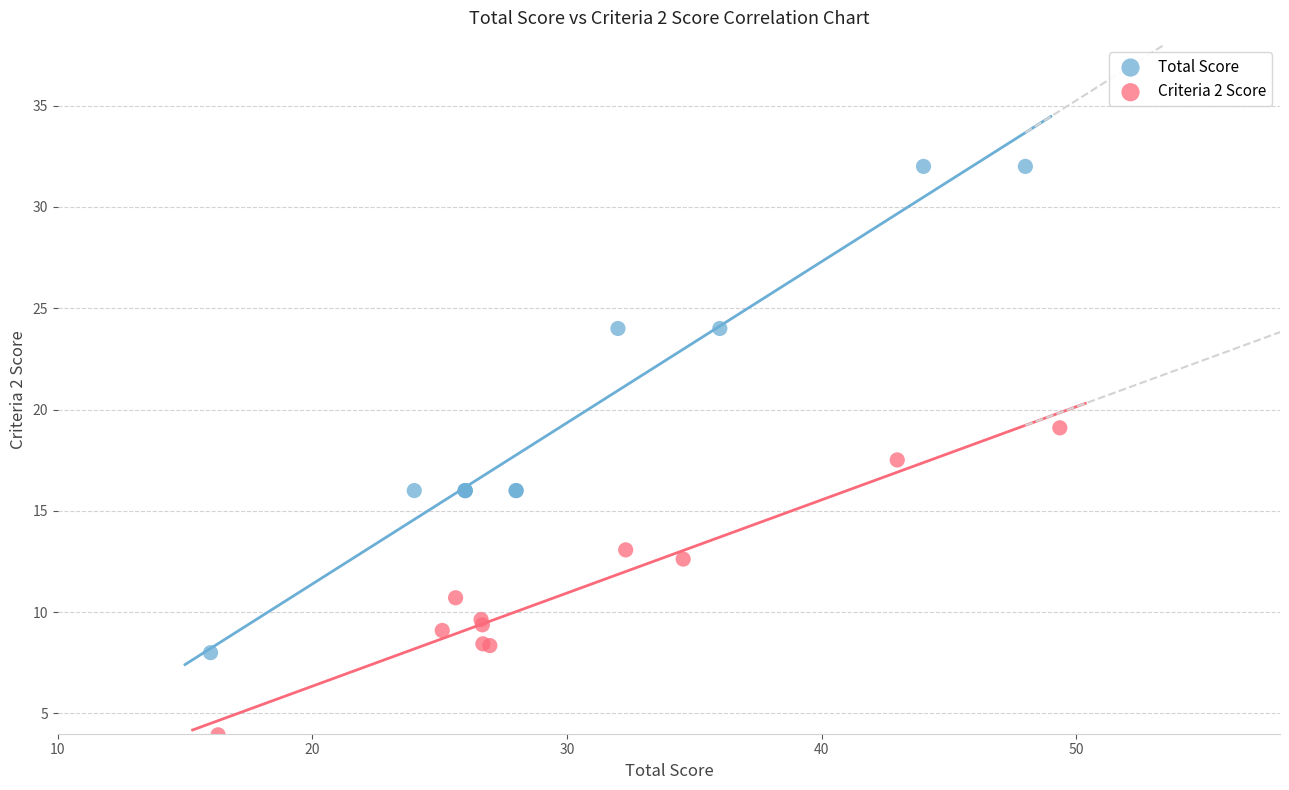

Which series reaches the maximum Y coordinate?

Total Score